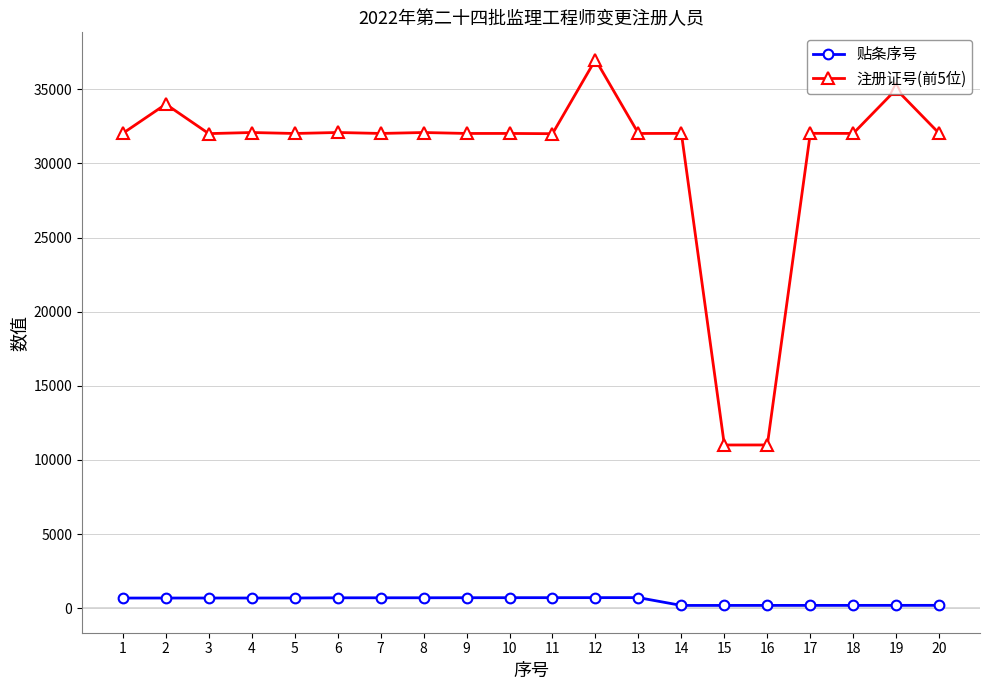

List the series in order of their overall mean, highest first.

注册证号(前5位), 贴条序号